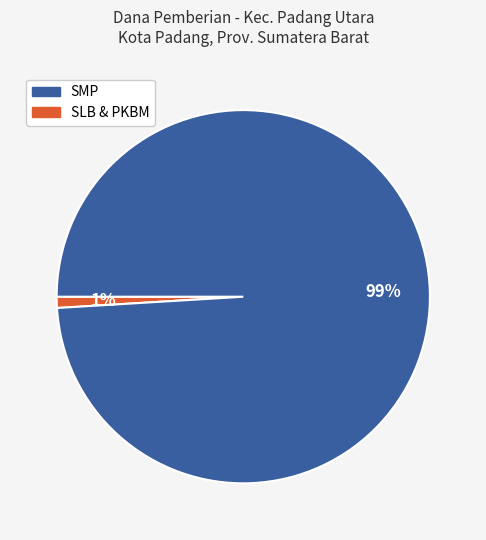

To the nearest percent, what is the average slice percentage?

50%